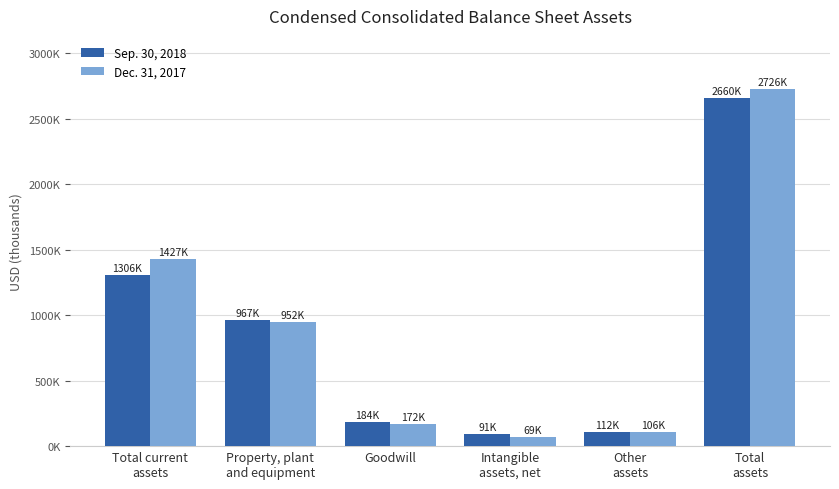

Does the chart contain stacked bars?

No